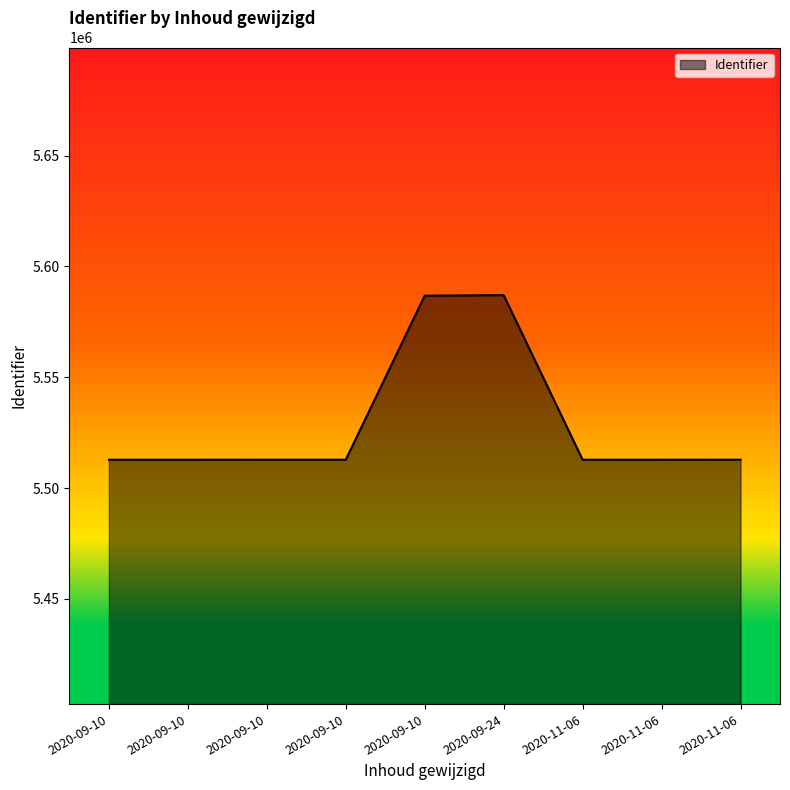

Between 2020-09-10 and 2020-11-06, which is larger?

2020-09-10